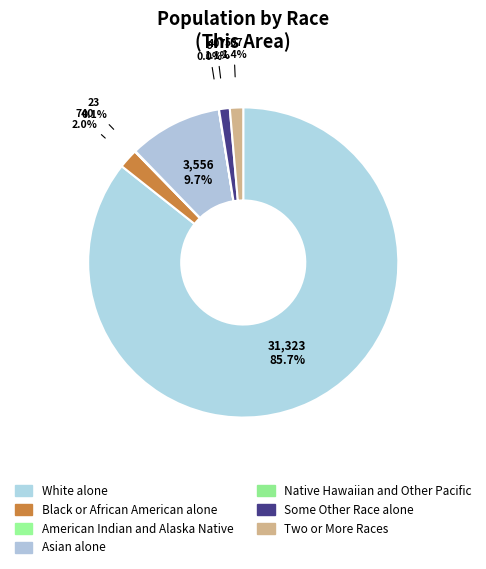

What percentage is NOT represented by Black or African American alone?

98.0%